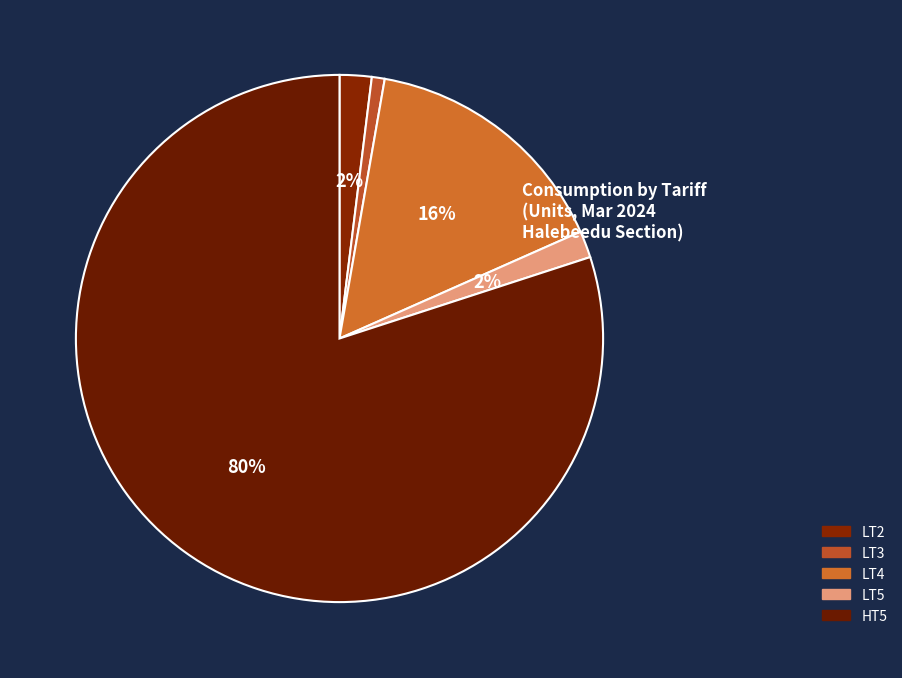

What is the total percentage of LT4 and LT3?

16.4%